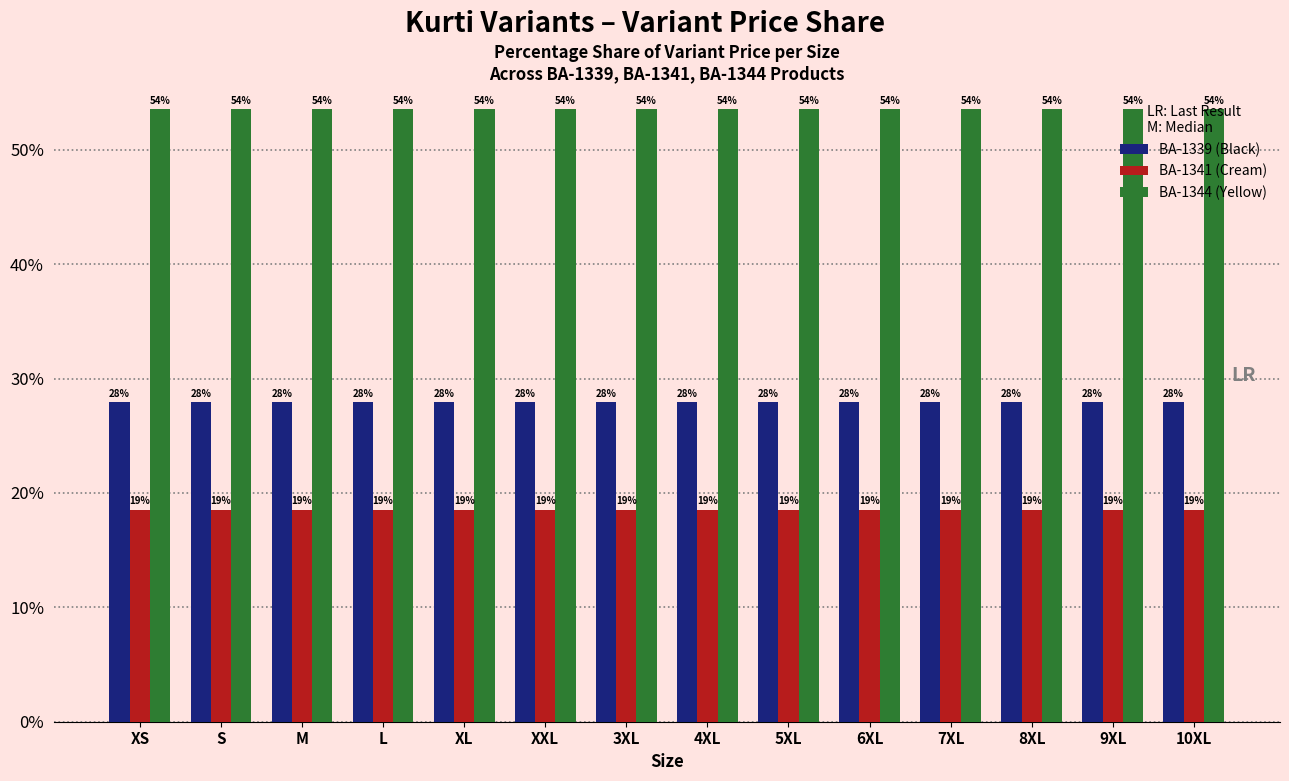

How many groups of bars are there?

14